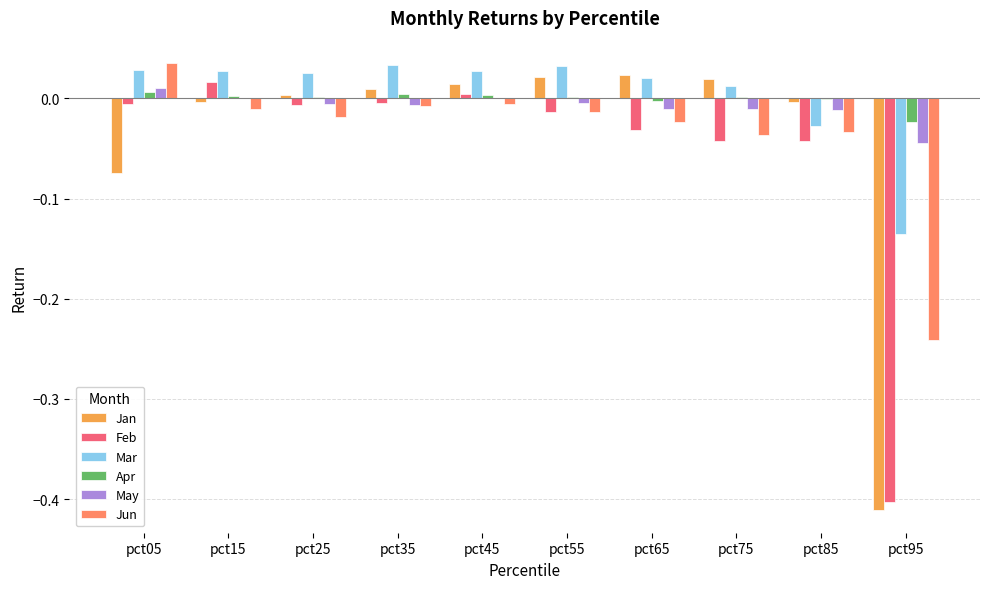

Is the value of May at pct15 greater than the value of Mar at pct85?

Yes